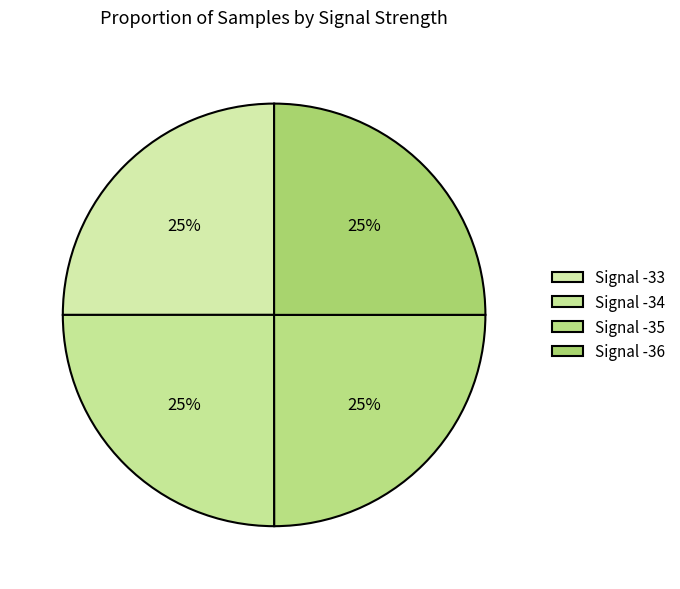

Combined, what portion of the pie is Signal -35 and Signal -34?

50.0%